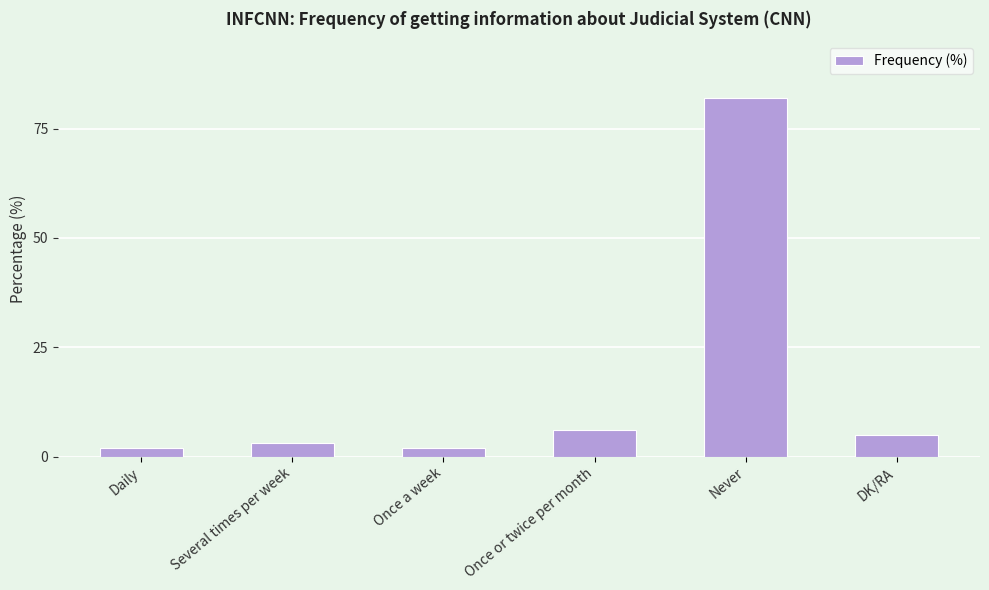

What is the change in value from Daily to Never?

+80